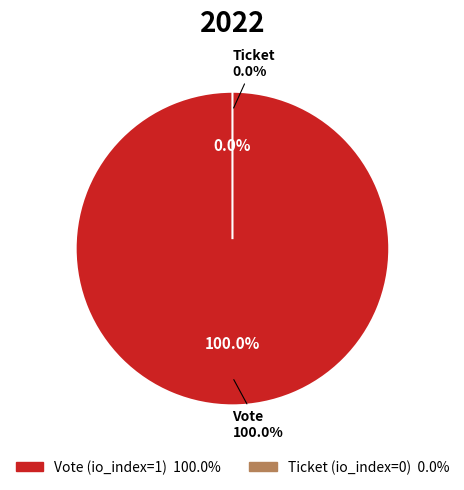

Which has a higher value, Vote (io_index=1) or Ticket (io_index=0)?

Vote (io_index=1)